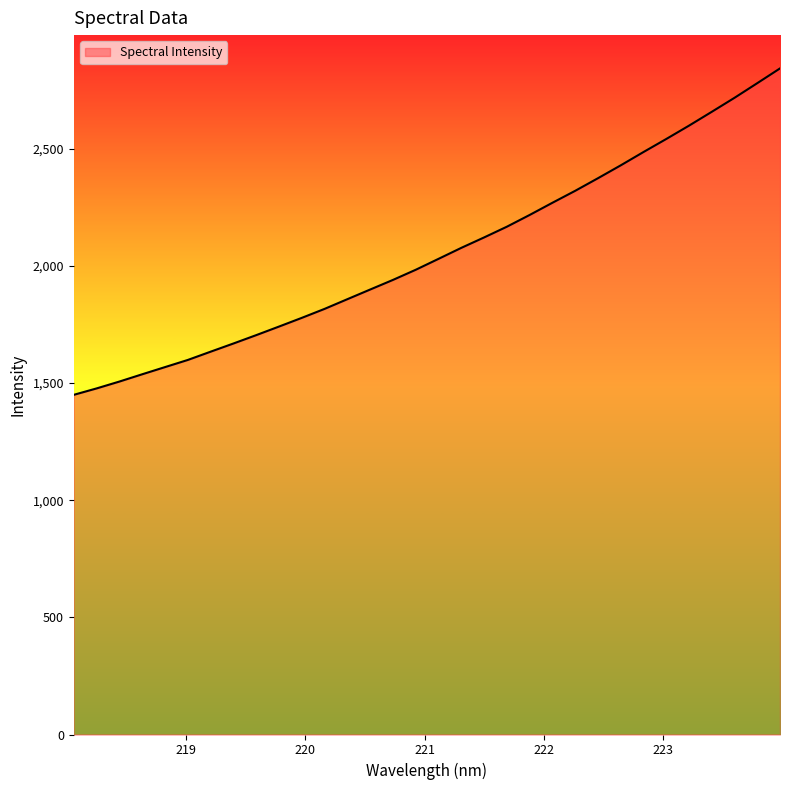

What is the minimum value shown in the chart?

1449.6